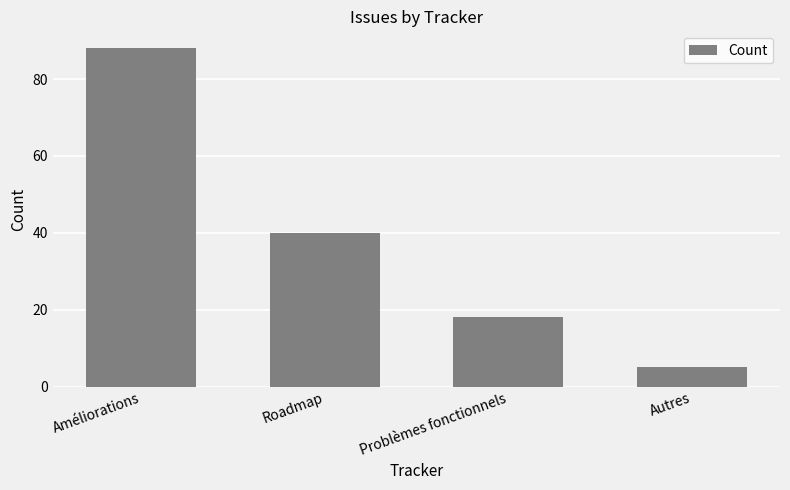

Rank the categories by value from highest to lowest.

Améliorations, Roadmap, Problèmes fonctionnels, Autres